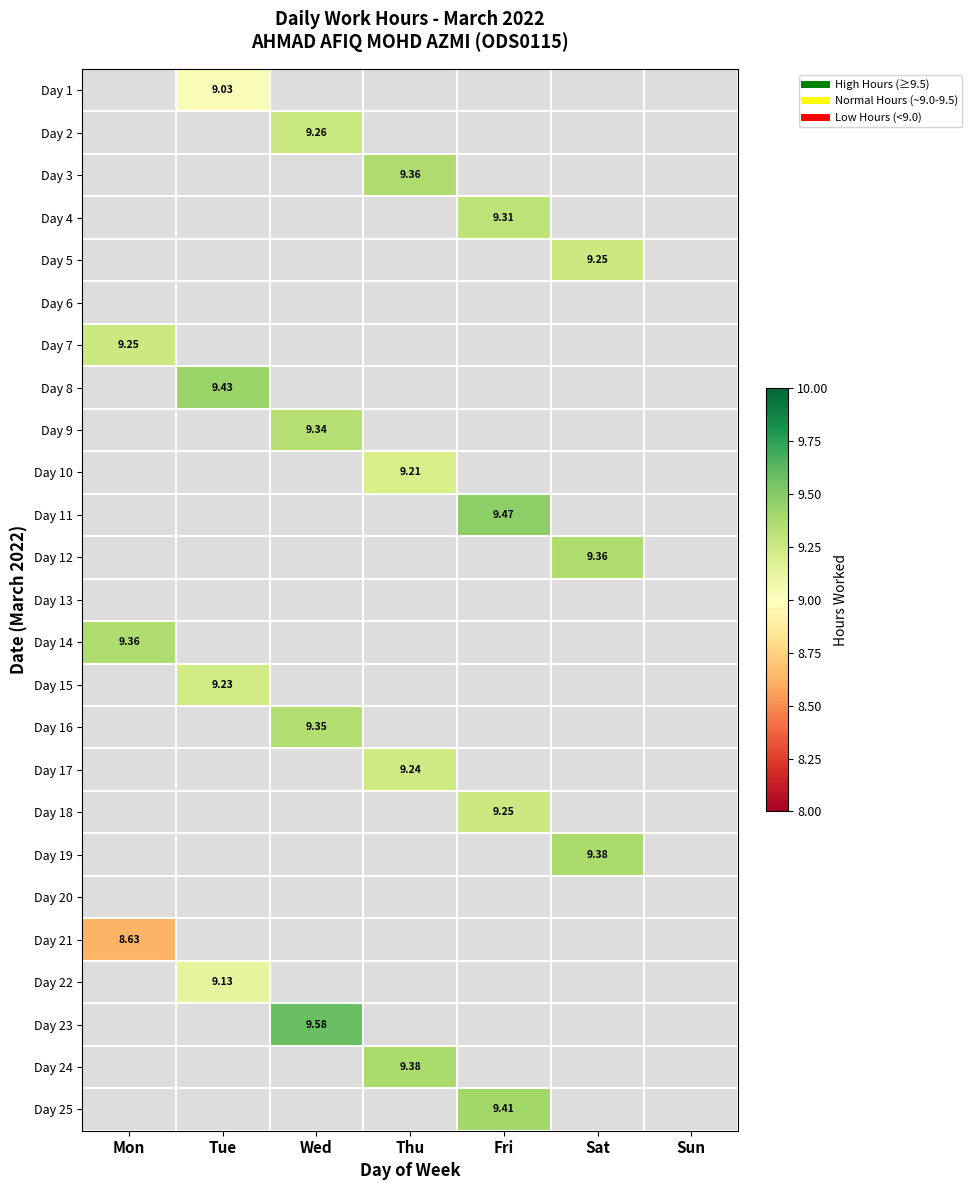

Is the value of Day 13 at Fri greater than the value of Day 3 at Thu?

No